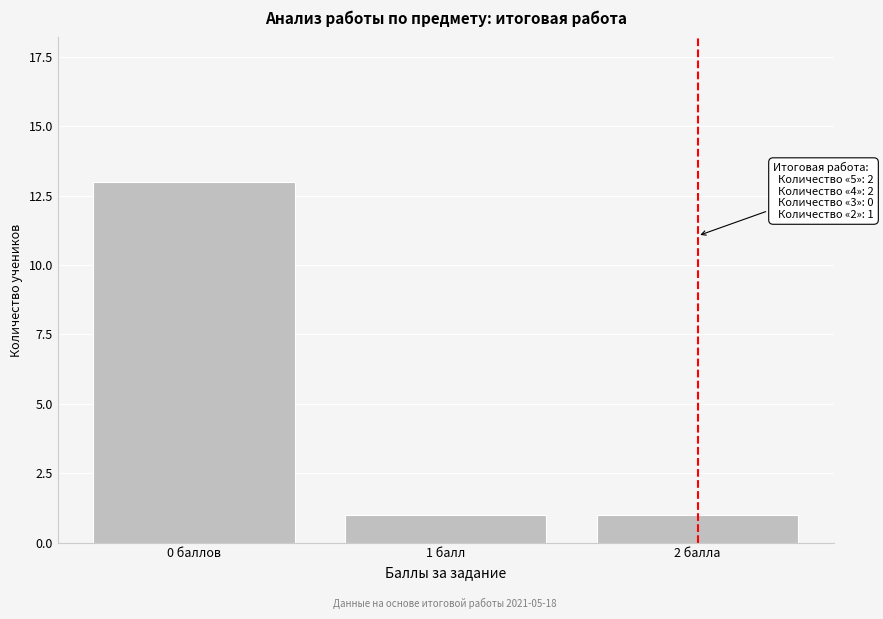

Reading left to right, extract all data points from this chart.

0 баллов=13	1 балл=1	2 балла=1